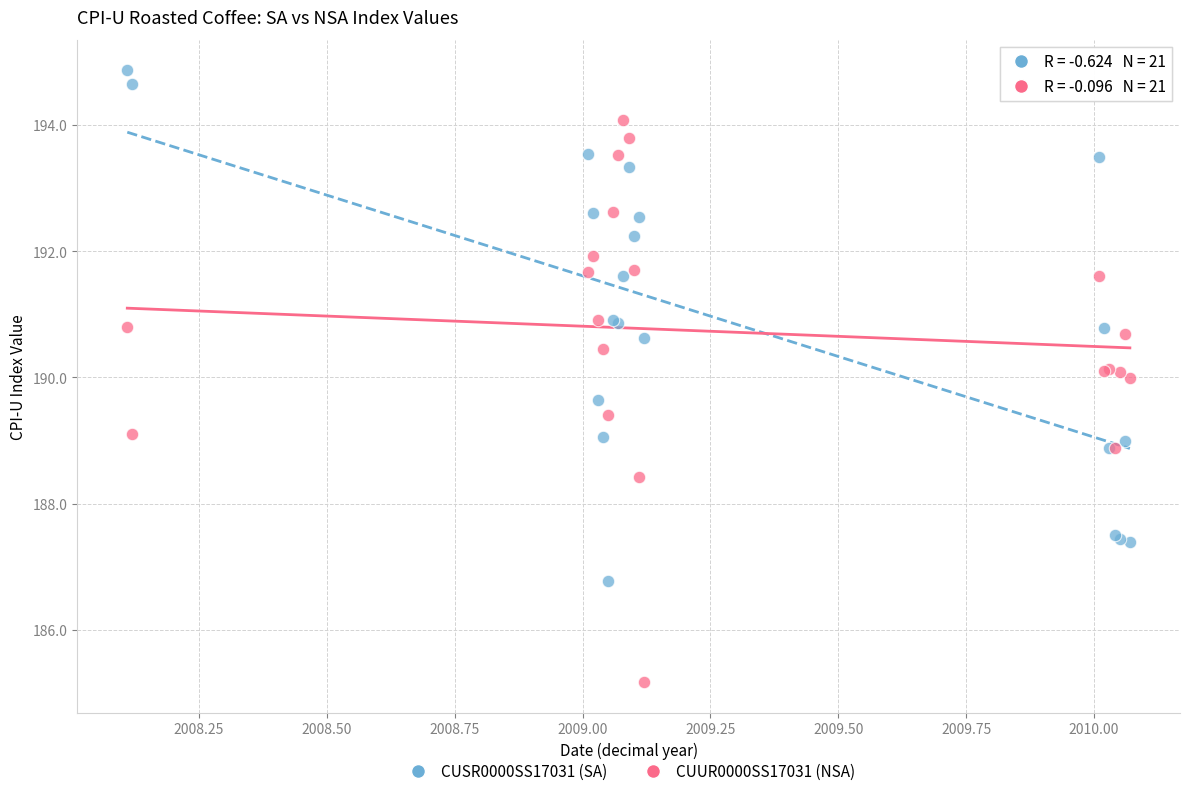

Which series reaches the maximum Y coordinate?

CUSR0000SS17031 (SA)